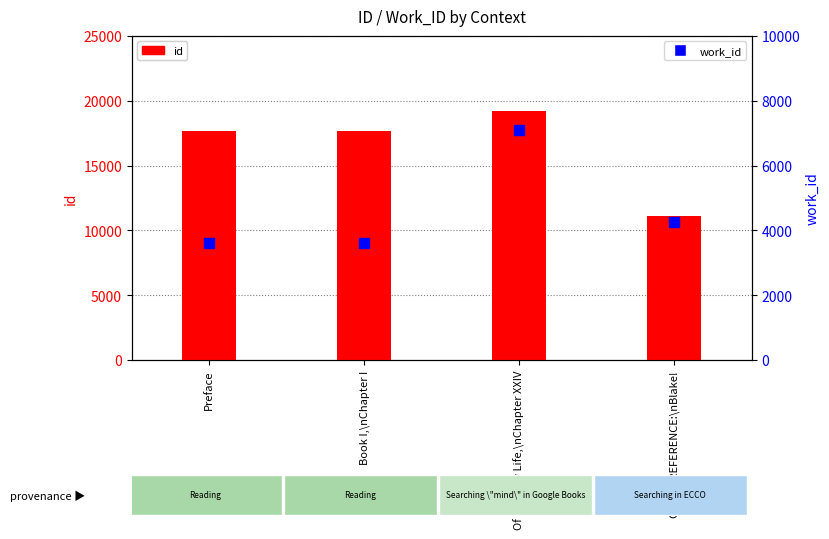

Which series has the largest total across all categories?

id